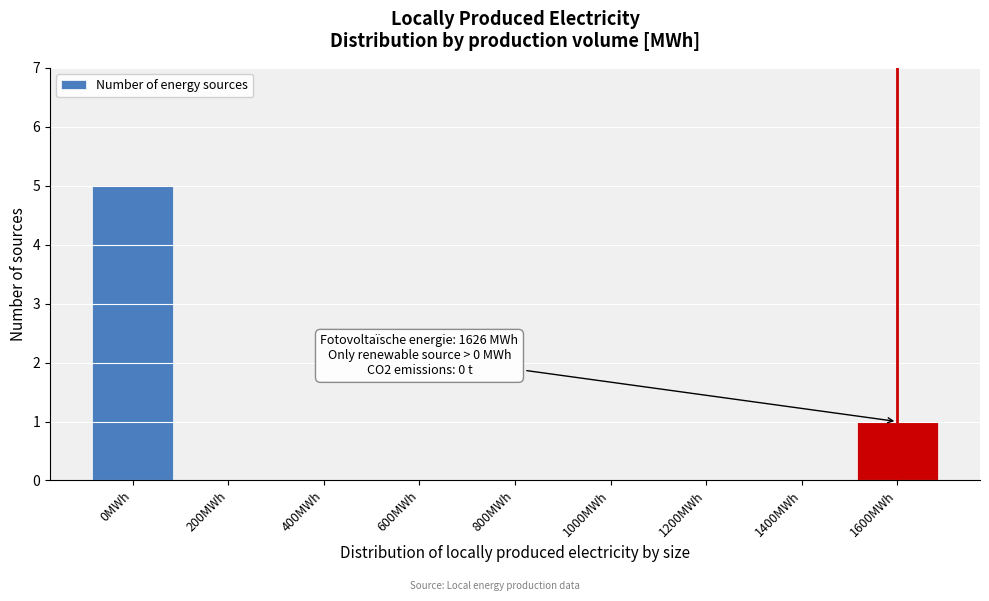

Reading left to right, list all the values displayed in this chart.

0MWh=5	200MWh=0	400MWh=0	600MWh=0	800MWh=0	1000MWh=0	1200MWh=0	1400MWh=0	1600MWh=1